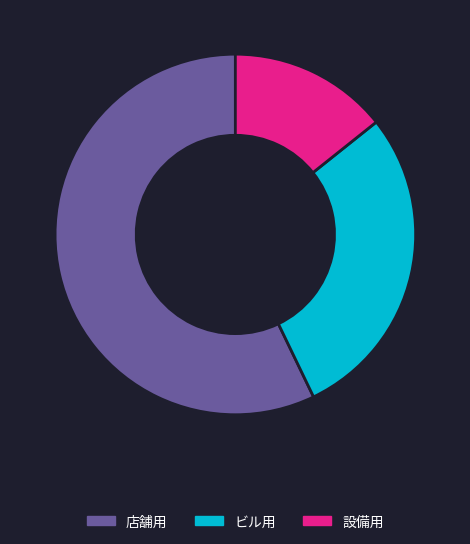

Rank the categories by value from lowest to highest.

設備用, ビル用, 店舗用